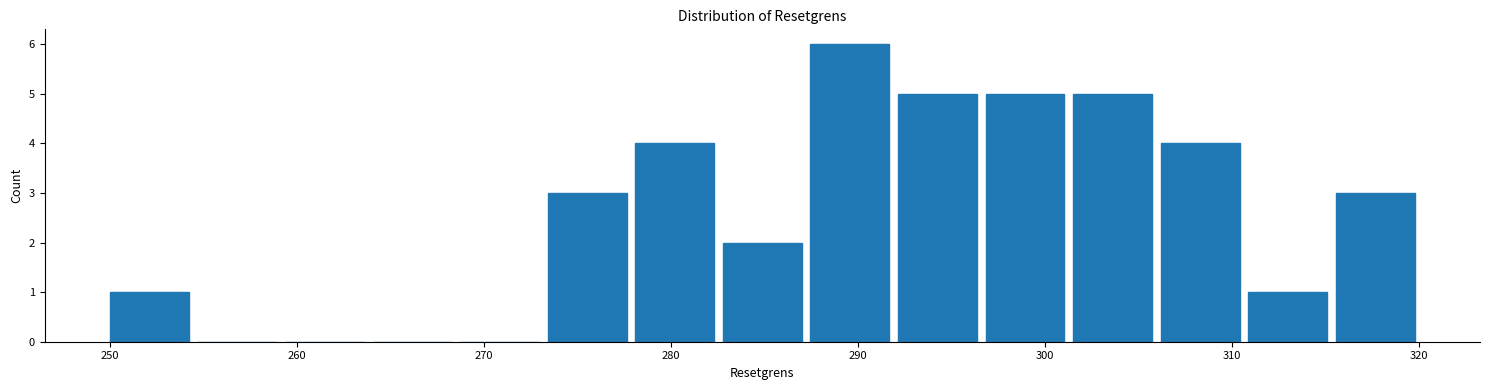

Reading left to right, list every bar in this chart as the range it spans on the x-axis followed by its height. Neither the bar edges nor the heights are printed on the chart, so give them approximately, as read against the axes.

250 to 254: 1
254 to 259: 0
259 to 264: 0
264 to 268: 0
268 to 273: 0
273 to 278: 3
278 to 283: 4
283 to 287: 2
287 to 292: 6
292 to 297: 5
297 to 301: 5
301 to 306: 5
306 to 311: 4
311 to 315: 1
315 to 320: 3